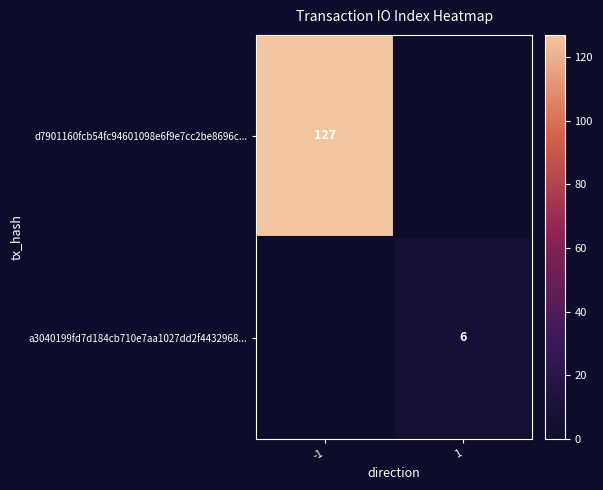

How many series are shown in this chart?

2